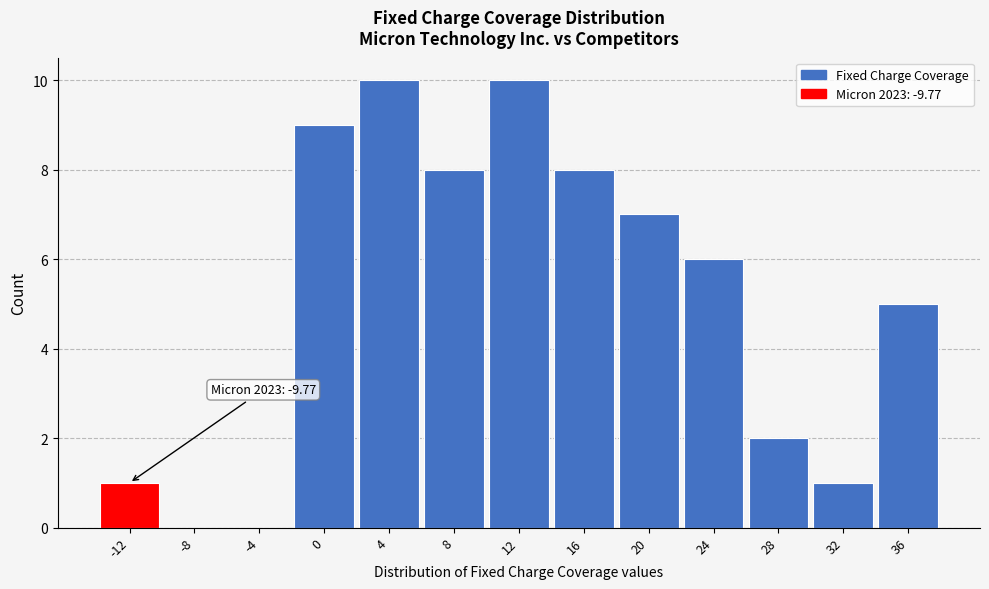

Reading left to right, list all the values displayed in this chart.

-12=1	-8=0	-4=0	0=9	4=10	8=8	12=10	16=8	20=7	24=6	28=2	32=1	36=5